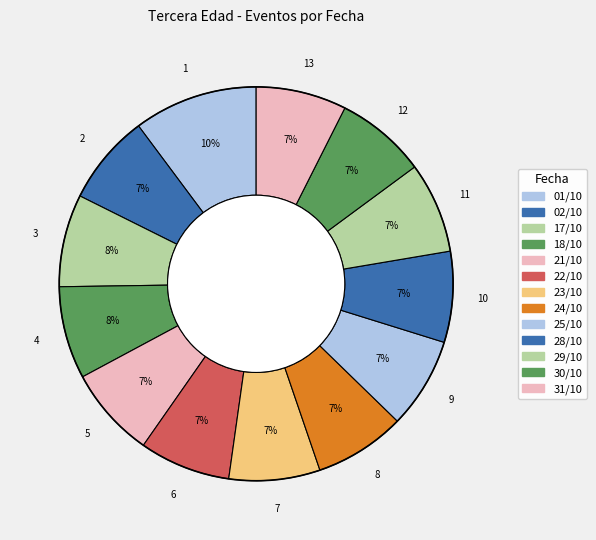

Count the number of slices in the pie.

13